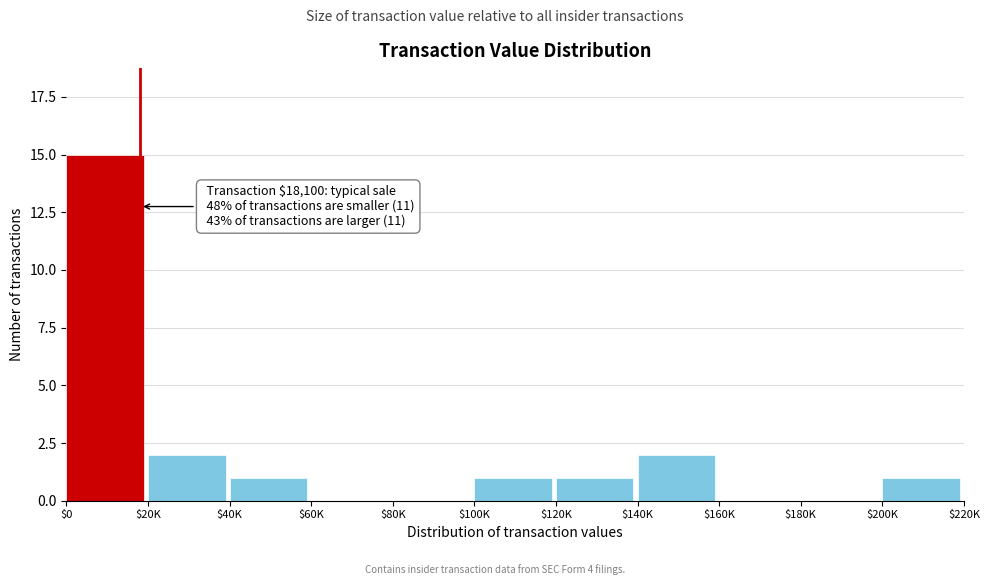

True or false: the data shows 1 at $120K.

True